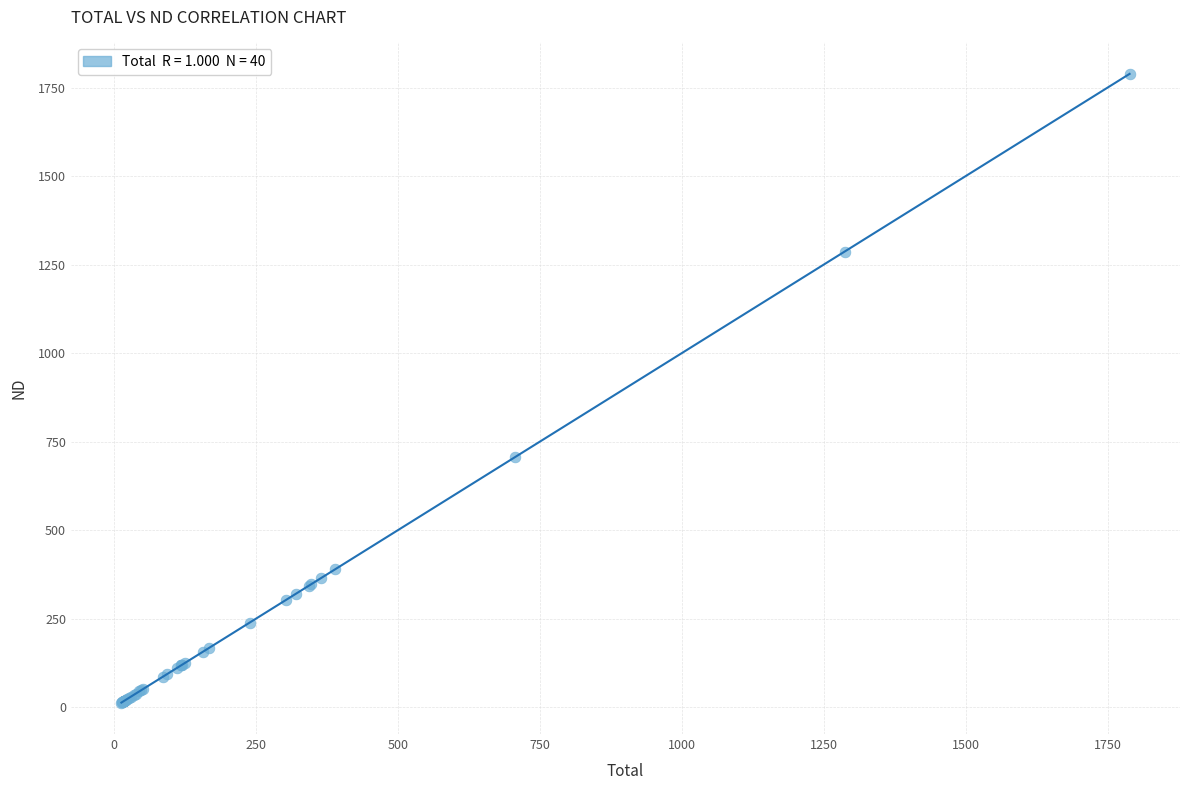

What Y value in the scatter plot is closest to 900?

706.4